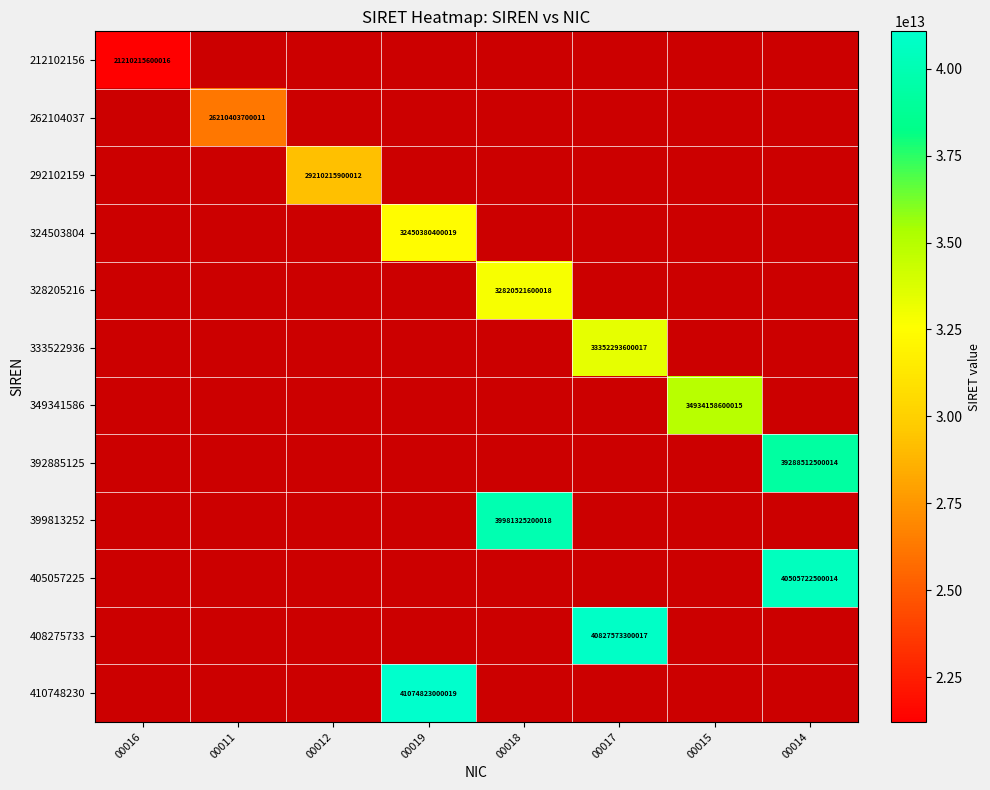

The 328205216 series shows 32820521600018 at 00018. True or false?

True